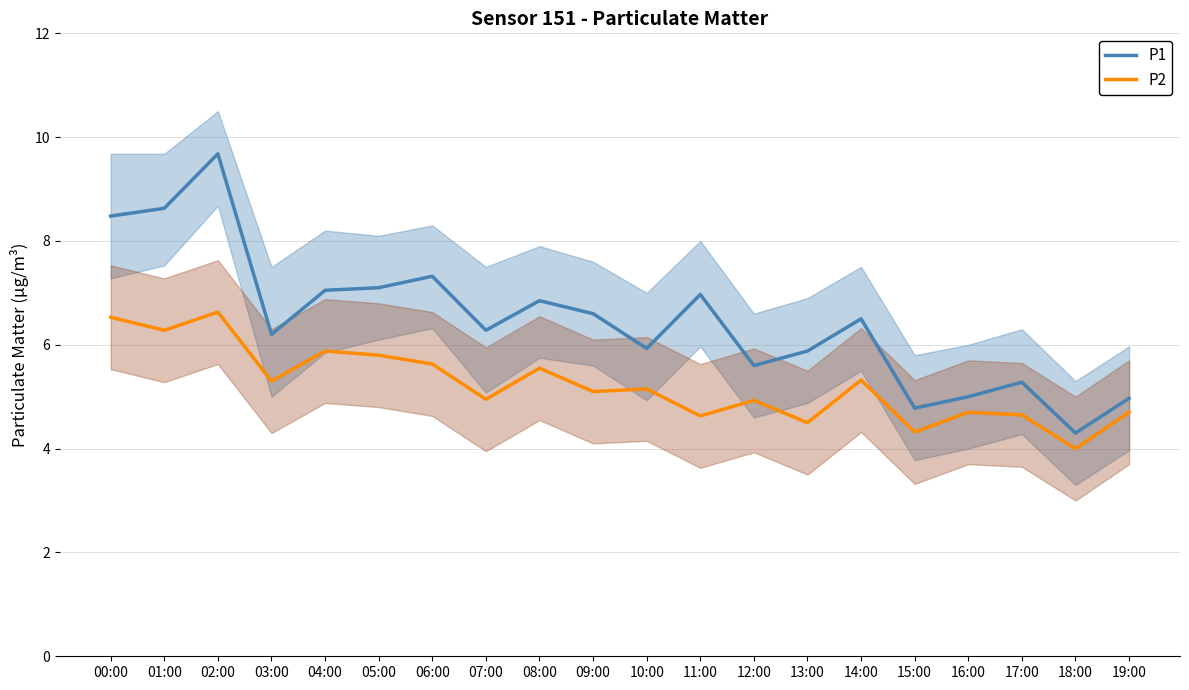

True or false: P1 and P2 cross at least once.

False